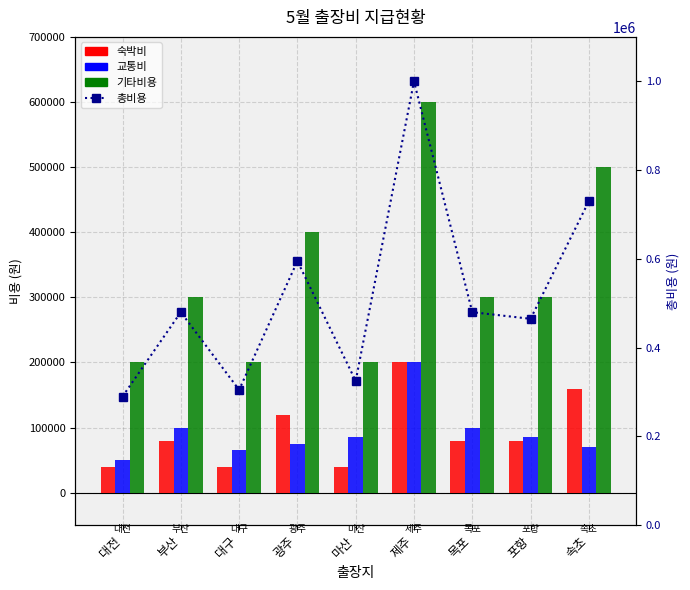

What is the label of the 8th bar from the left?

포항